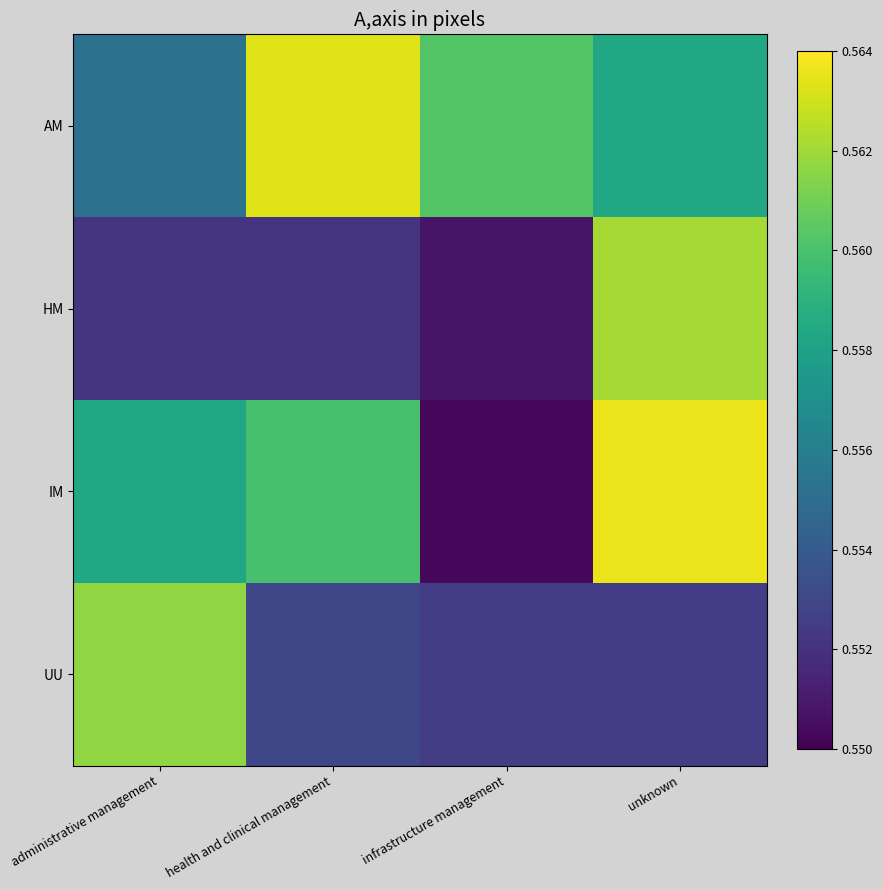

Reading left to right, extract all data points from this chart.

AM: administrative management=0.6	health and clinical management=0.6	infrastructure management=0.6	unknown=0.6
HM: administrative management=0.6	health and clinical management=0.6	infrastructure management=0.6	unknown=0.6
IM: administrative management=0.6	health and clinical management=0.6	infrastructure management=0.6	unknown=0.6
UU: administrative management=0.6	health and clinical management=0.6	infrastructure management=0.6	unknown=0.6